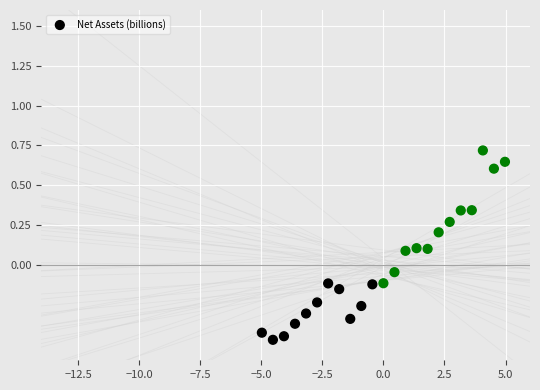

What is the range of X values (max minus min)?

9.9